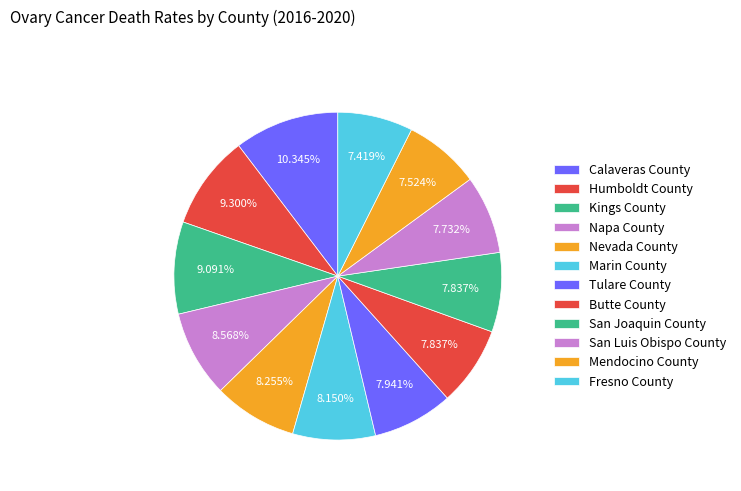

Does Fresno County account for over 50% of the chart?

No